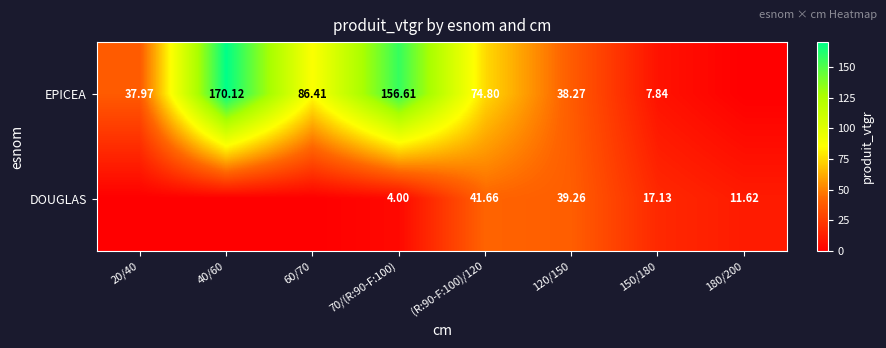

Is the value of EPICEA at 60/70 greater than the value of DOUGLAS at 180/200?

Yes